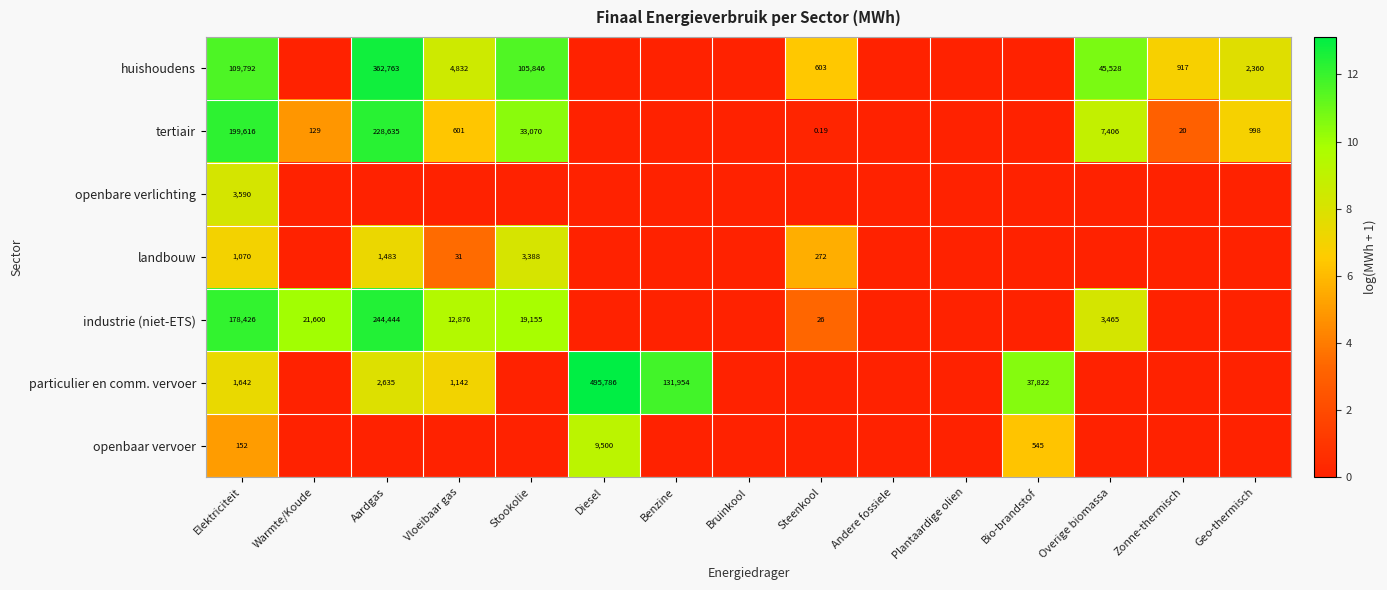

Which category has the lowest value in the openbaar vervoer series?

Warmte/Koude